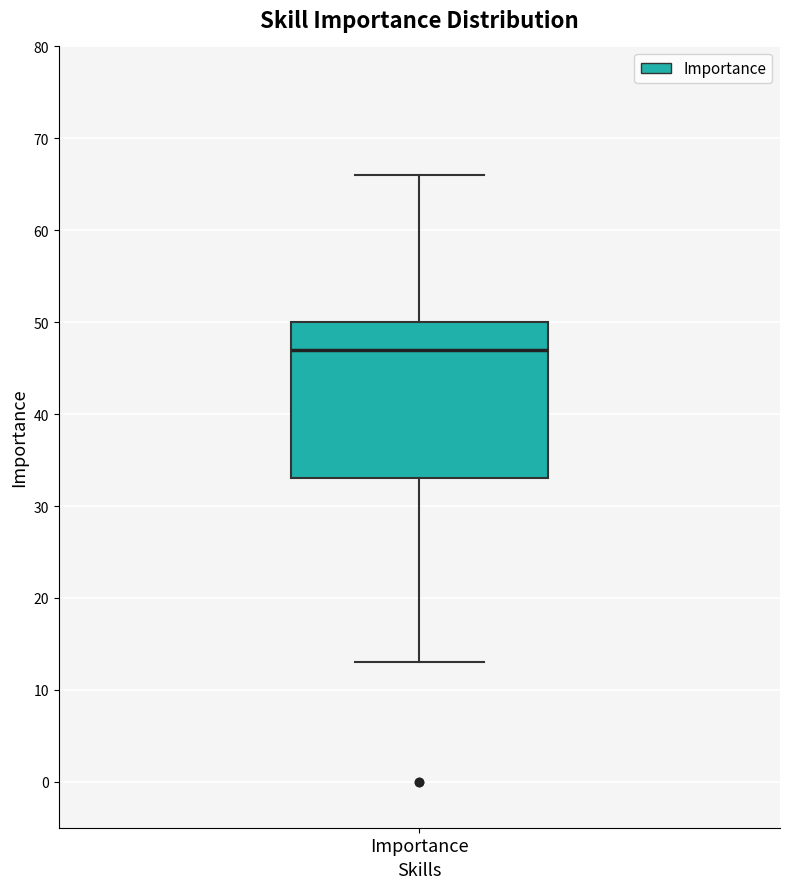

Read this box plot against the y-axis: the position of the median line, the range covered by the box, and the ends of both whiskers. The values are not printed on the chart, so give them approximately, as read against the axis.

median 47, box 33 to 50, whiskers 13 to 66